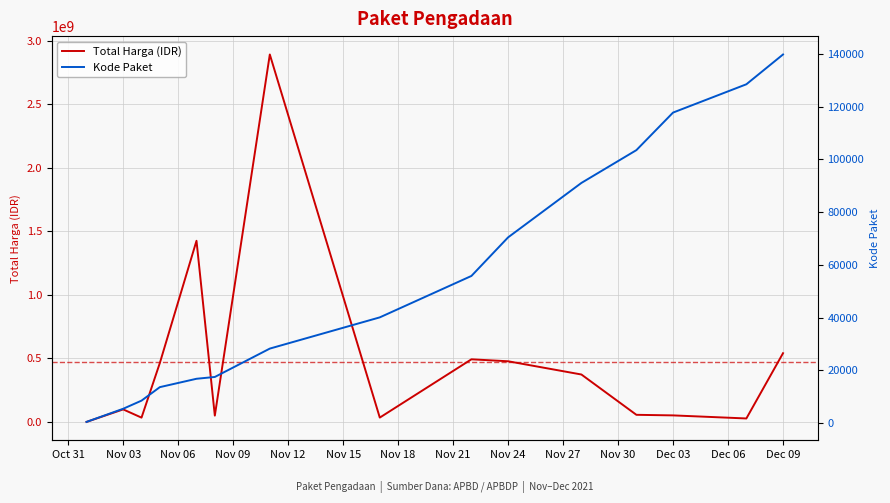

What is the maximum value for Total Harga (IDR)?

2892122000